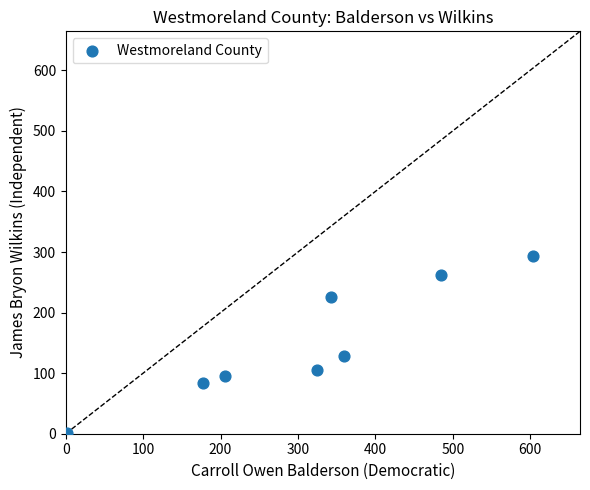

What Y value in the scatter plot is closest to 147?

128